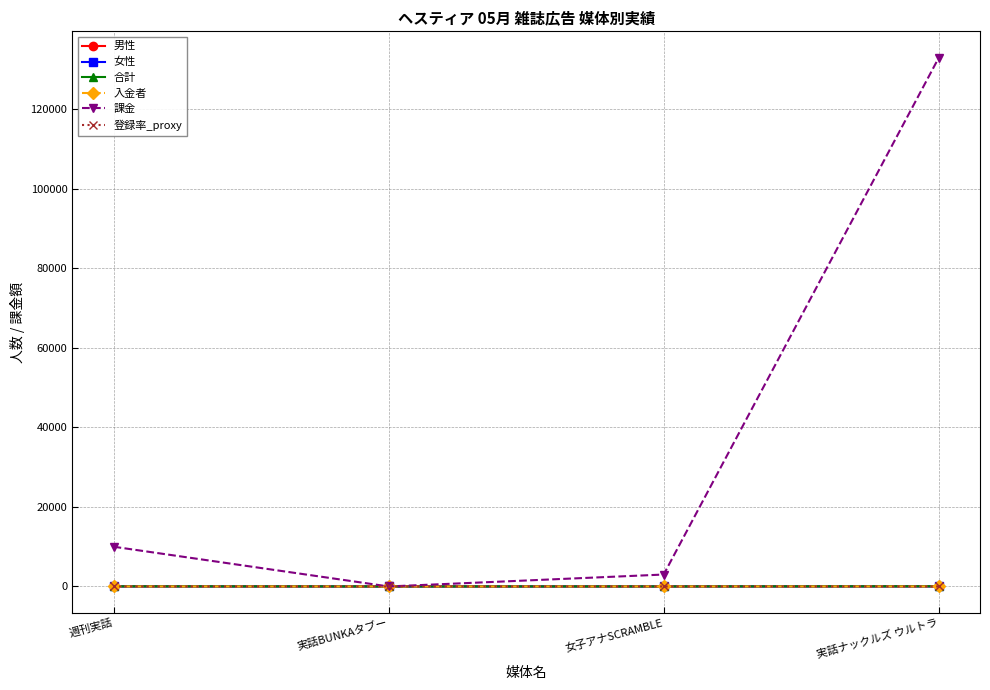

What is the highest value of the 入金者 series?

6